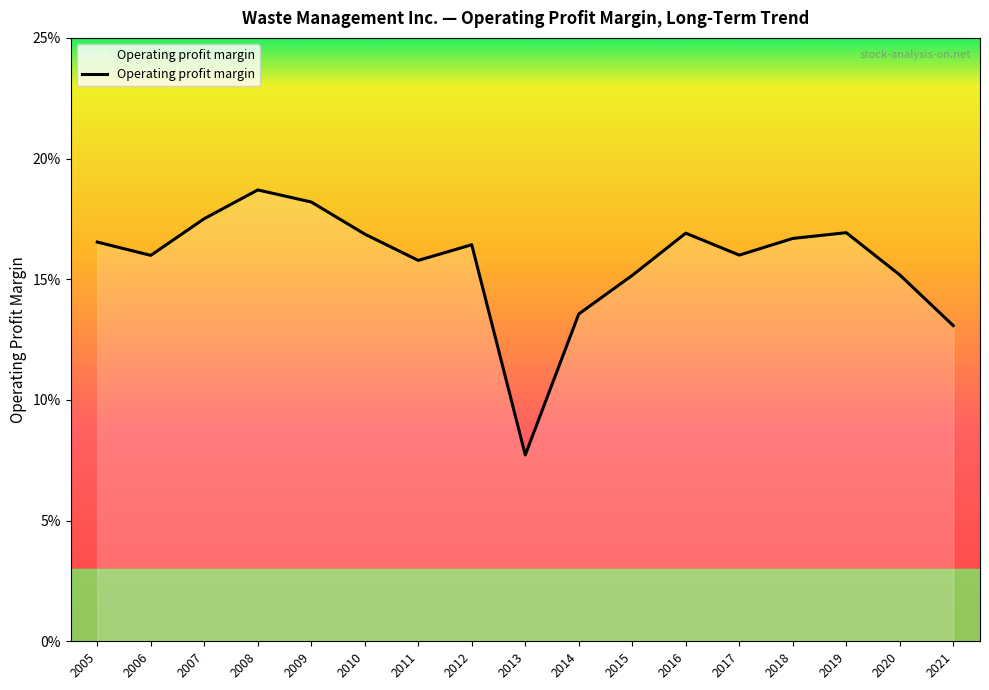

True or false: the data has more than 0 interior local peaks.

True